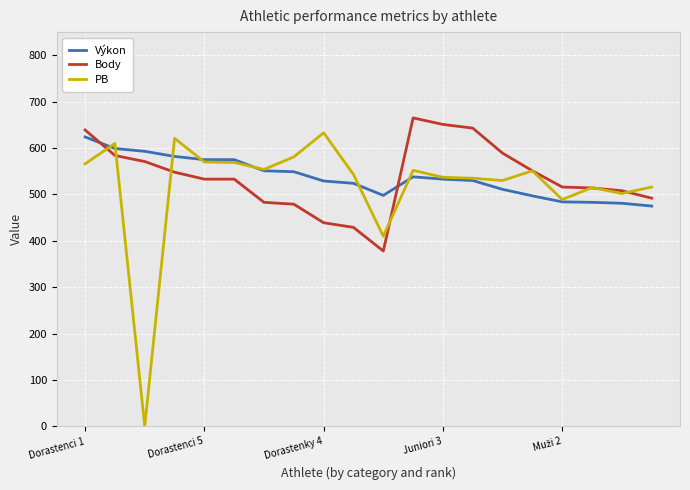

Which series has the largest range (max minus min)?

PB